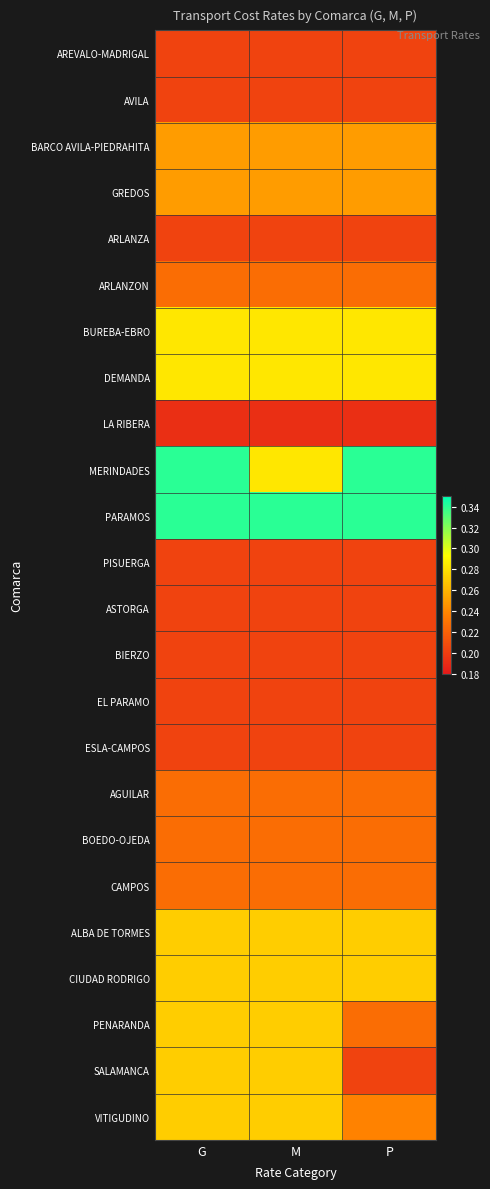

What is the maximum value shown in the chart?

0.3